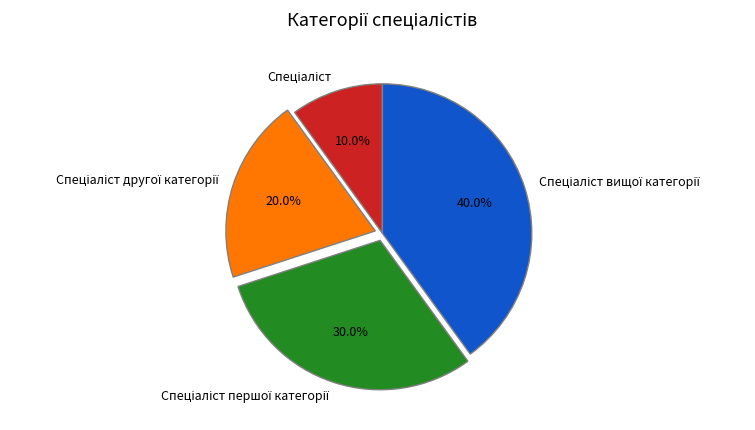

Does any single category account for the majority?

No